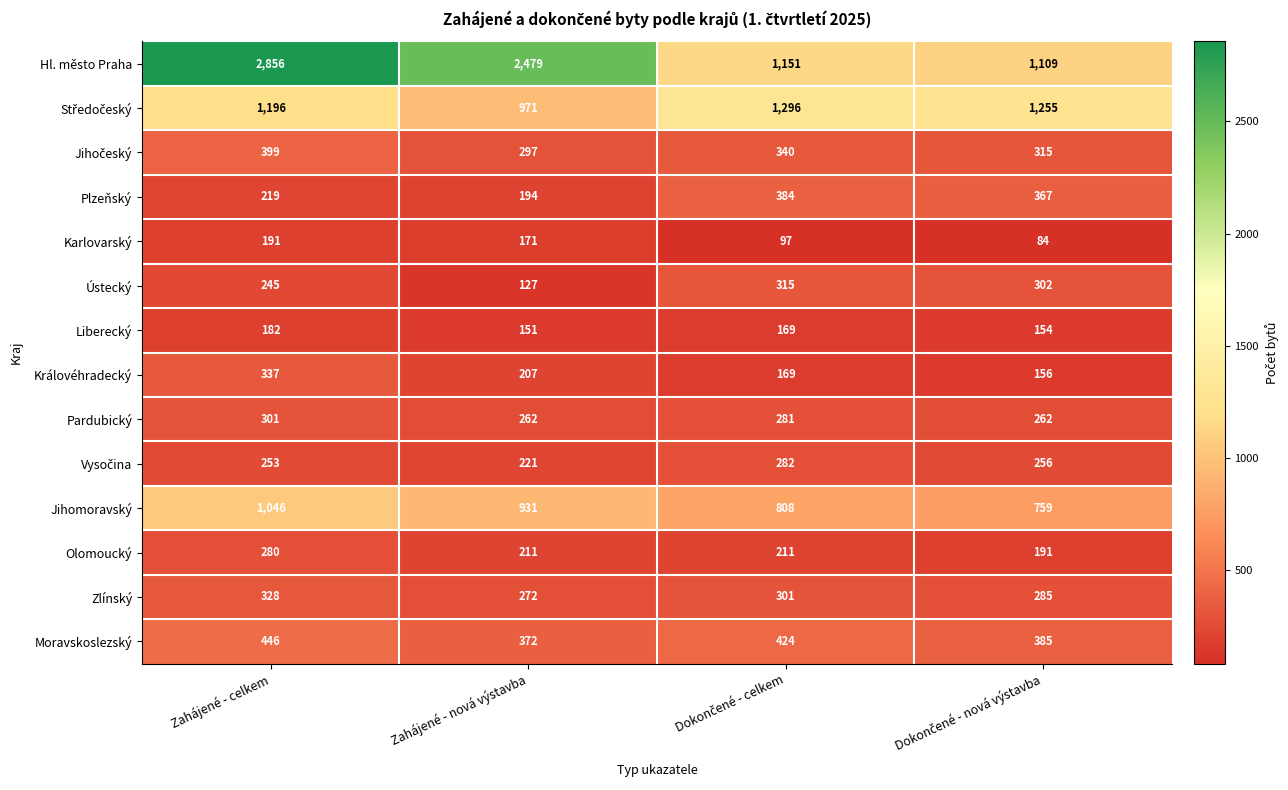

What is the spread (max minus min) of values at Zahájené - nová výstavba?

2352